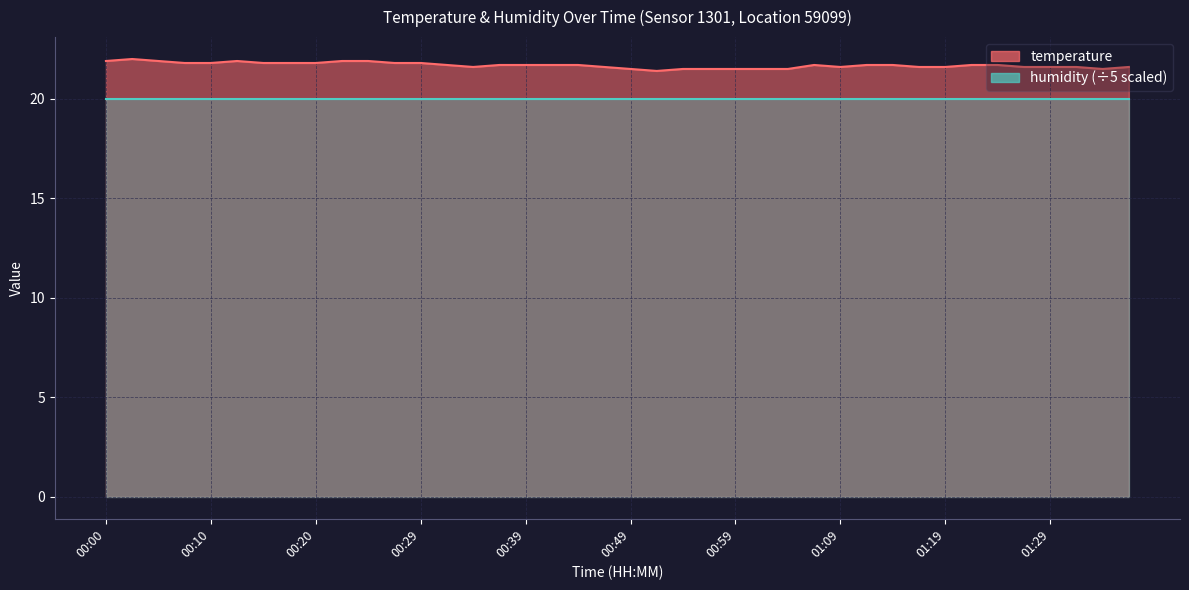

What position from the left is 00:10?

5